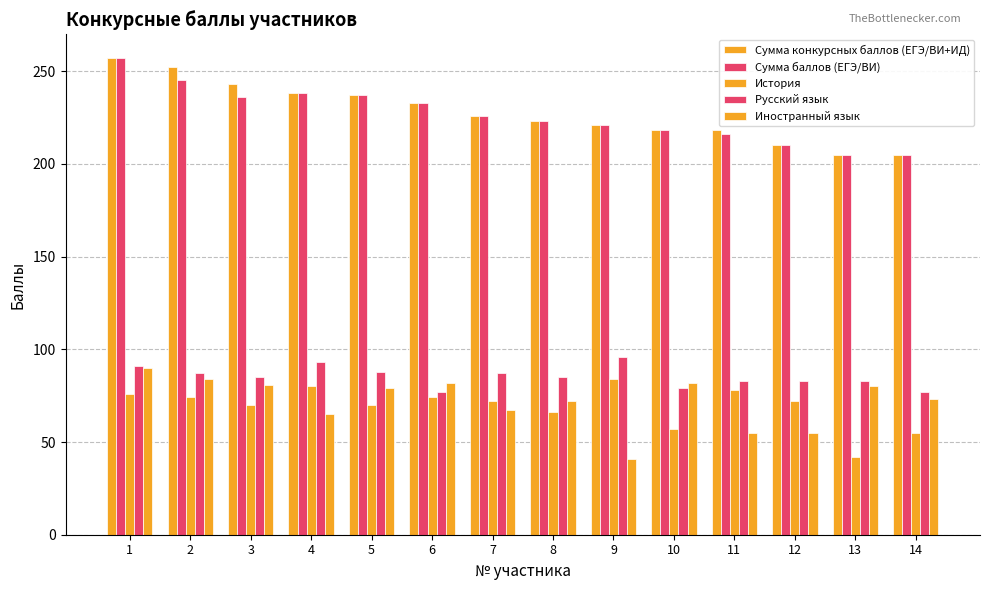

How many categories are shown in the chart?

14